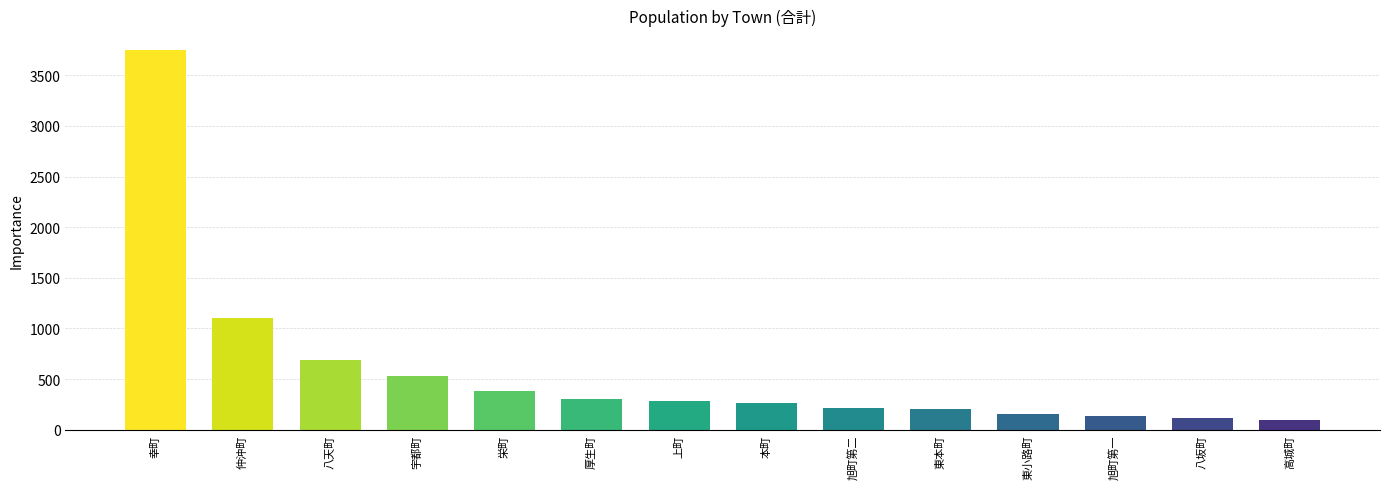

What is the difference between the maximum and minimum values?

3663